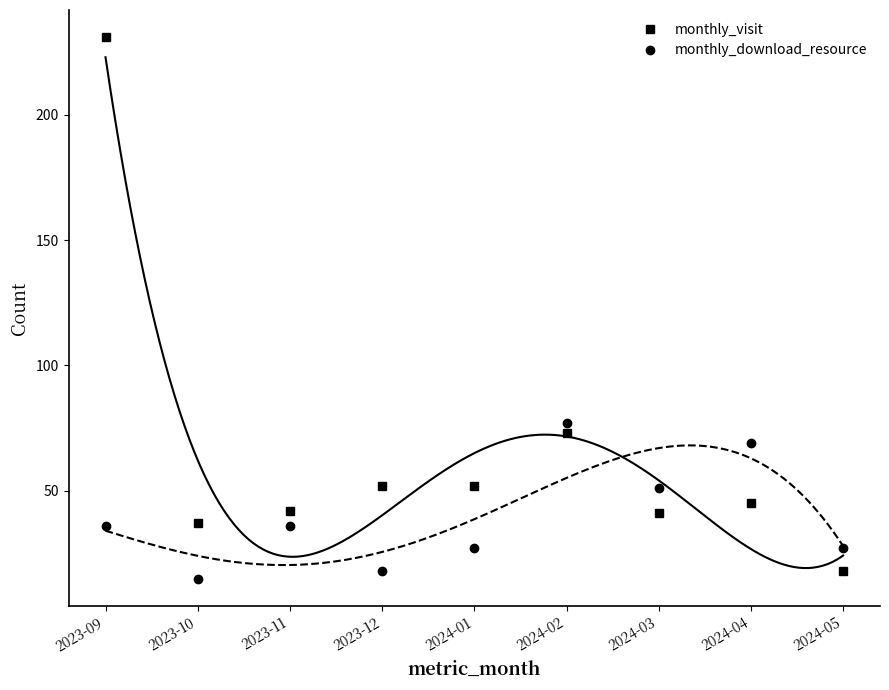

What is the value of the monthly_download_resource point at the 3rd from the left?

36